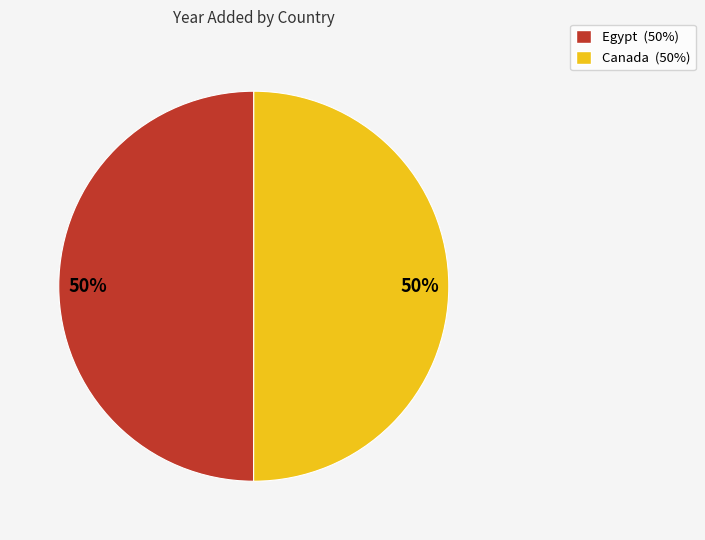

True or false: Egypt accounts for 50% of the total.

True